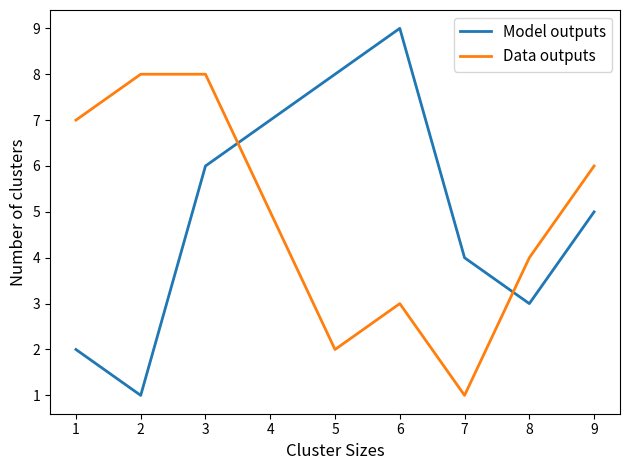

In Data outputs, how many points are lower than both neighbors (excluding endpoints)?

2